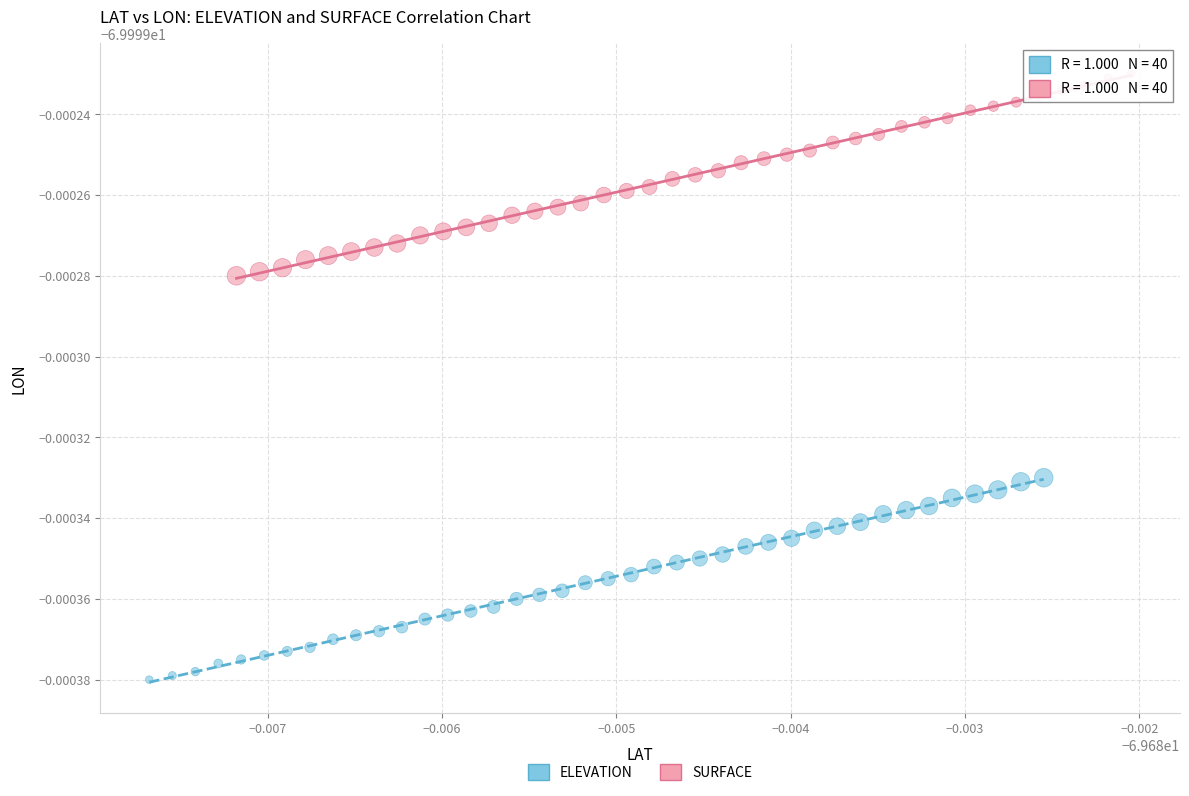

What are all the series names shown in the legend?

ELEVATION, SURFACE